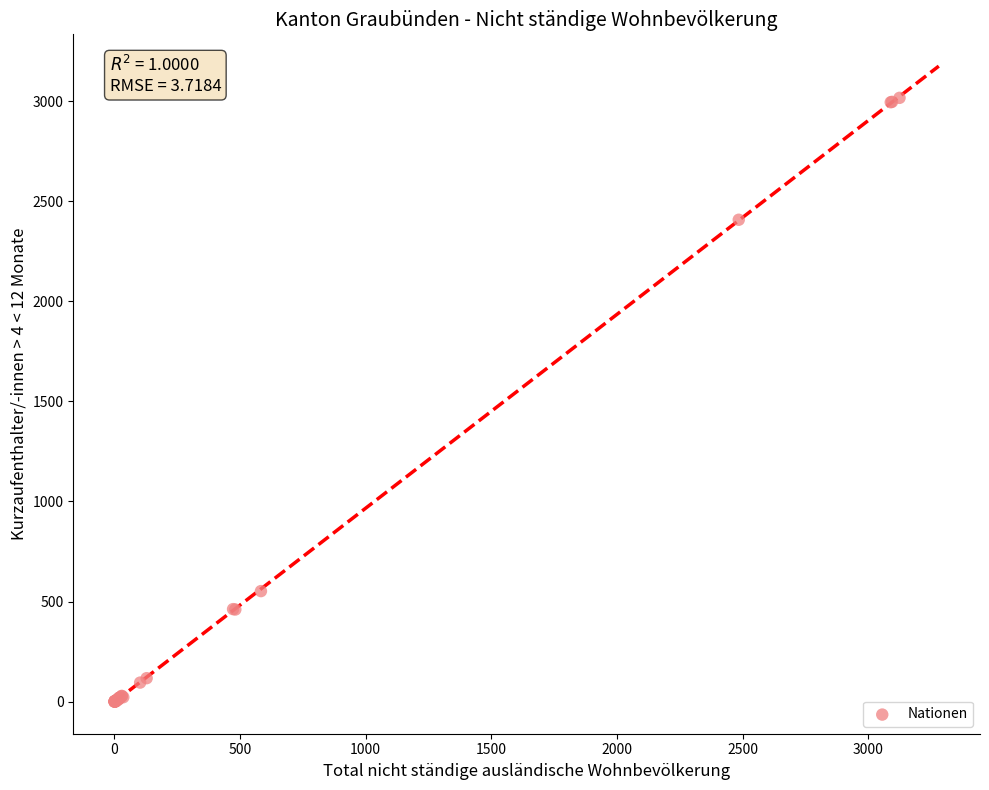

What Y value in the scatter plot is closest to 1508?

2407